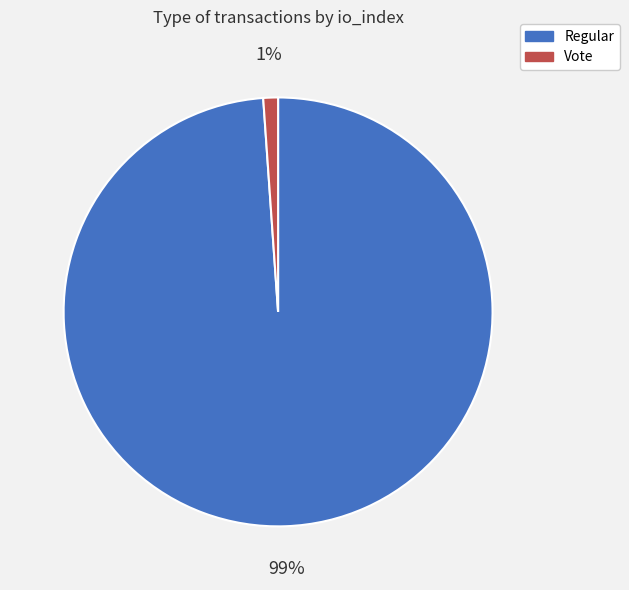

Which category has the biggest portion of the pie?

Regular